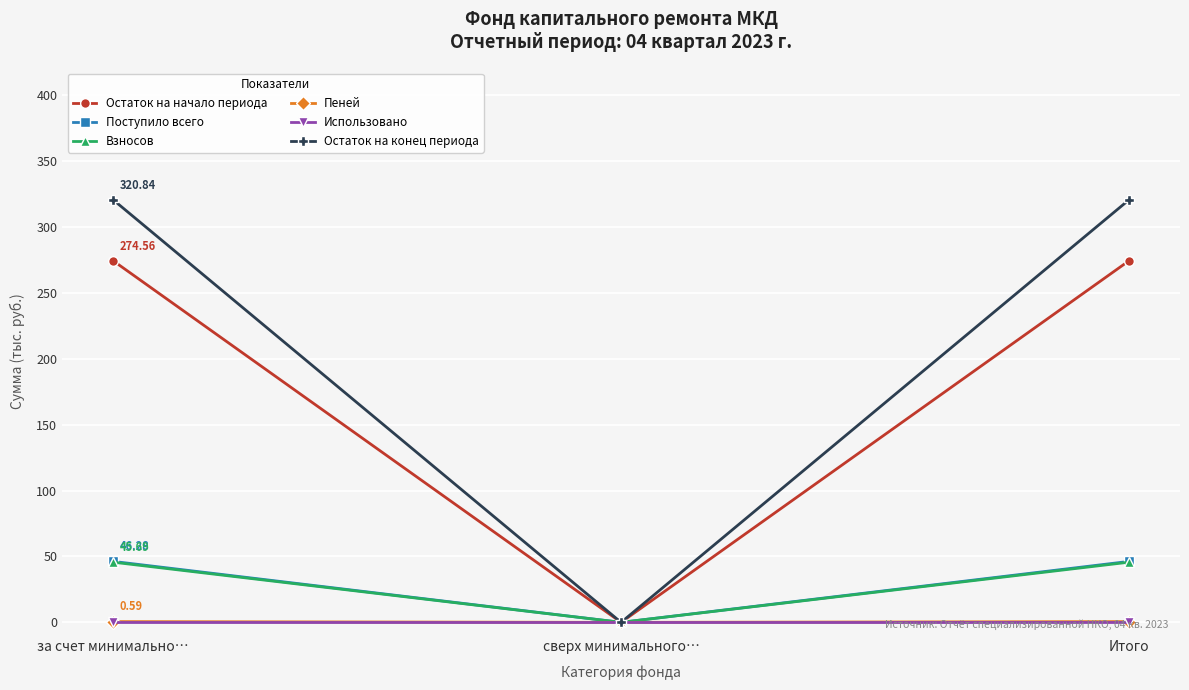

What is the label of the 3rd point from the right?

за счет минимально…